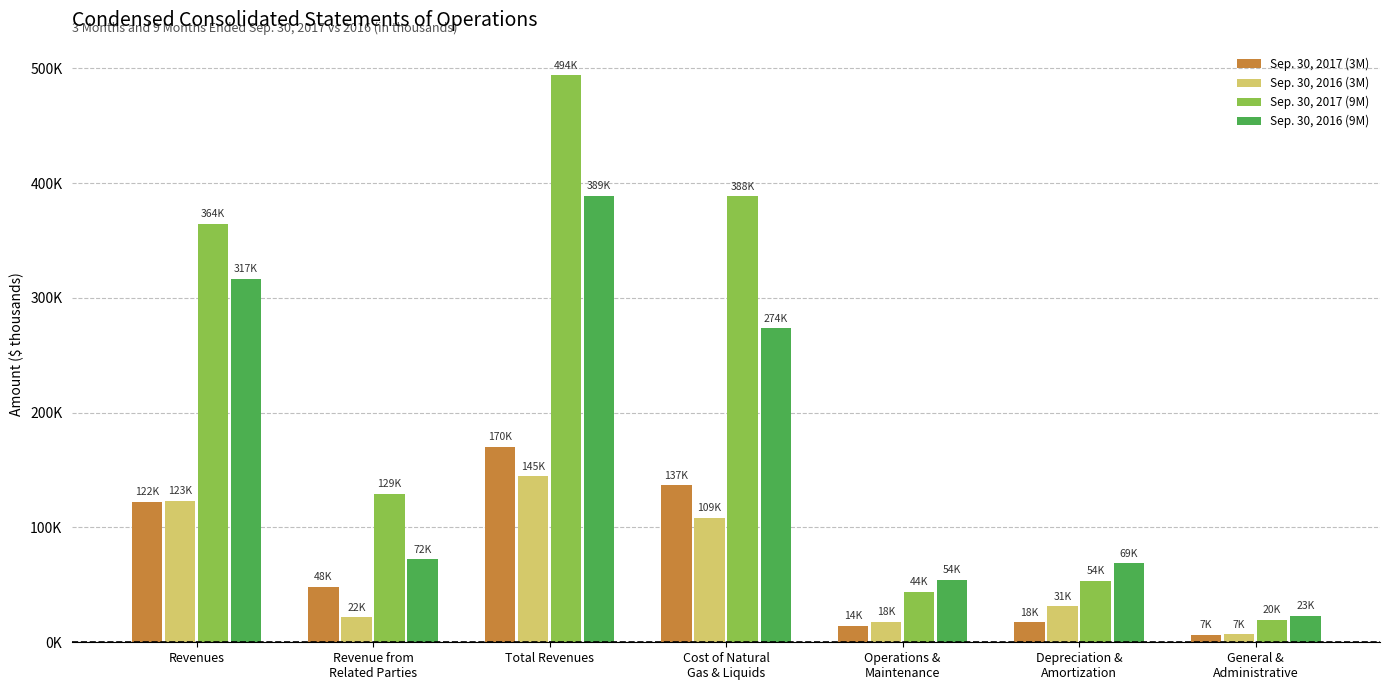

Reading left to right, list all the values displayed in this chart.

Sep. 30, 2017 (3M): 122099	48379	170478	136723	14278	17521	6557
Sep. 30, 2016 (3M): 123043	21619	144662	108572	17781	31449	6831
Sep. 30, 2017 (9M): 364456	129458	493914	388362	43779	53673	19616
Sep. 30, 2016 (9M): 316673	72418	389091	273638	54173	68898	22879